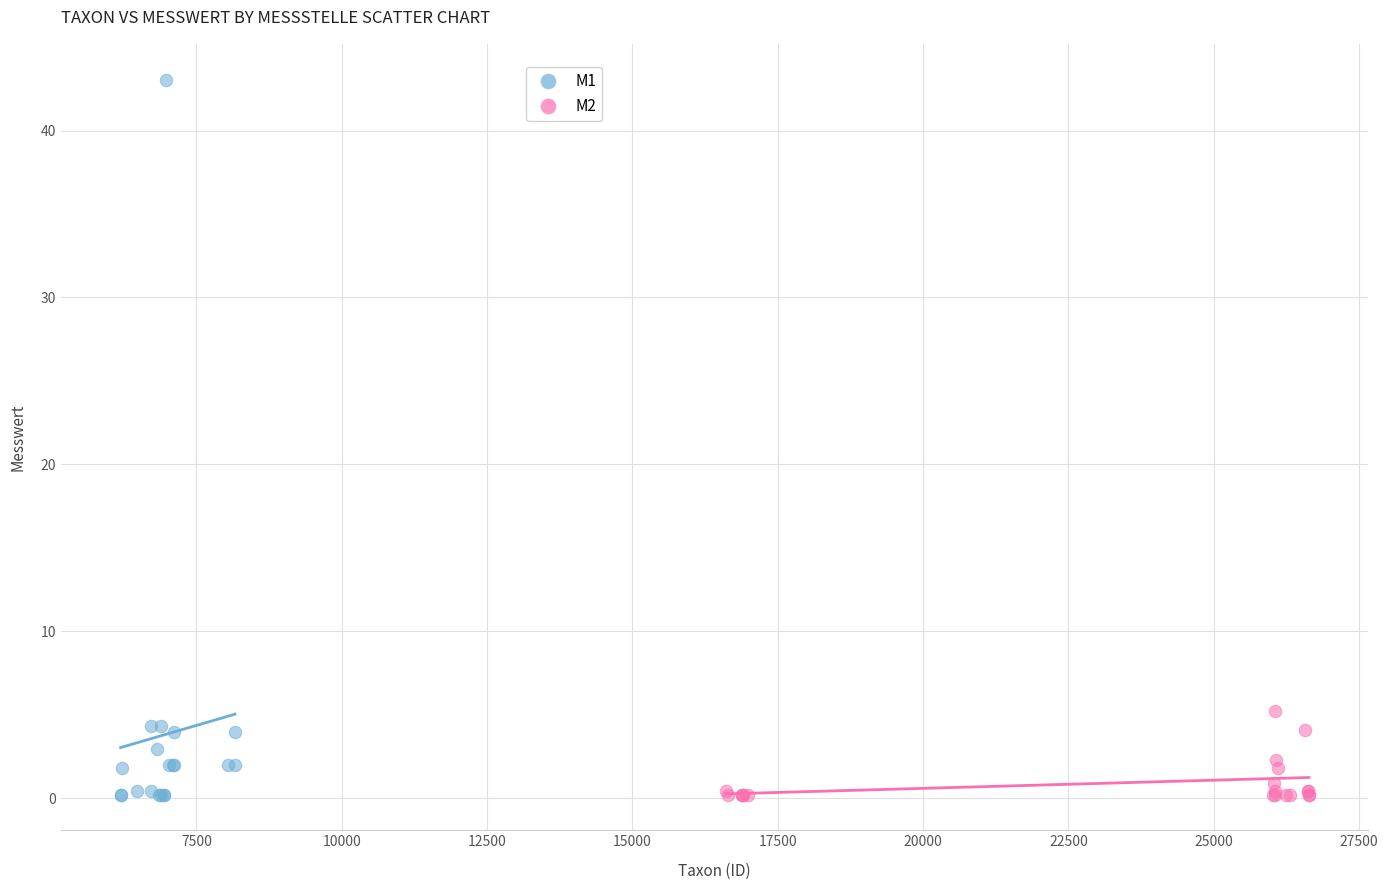

Which series has the widest spread of Y values?

M1